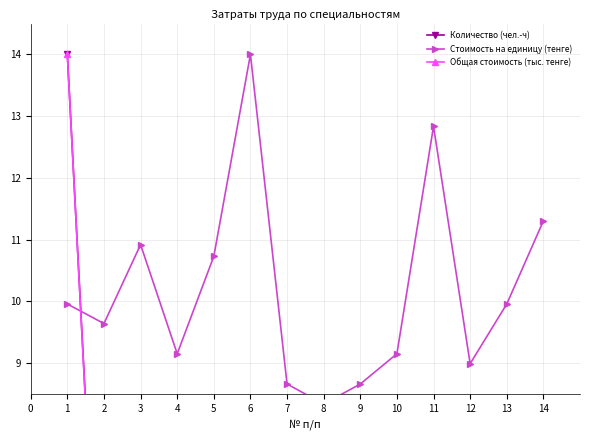

What is the sum of the Количество (чел.-ч) values at 3 and 4?

2.7